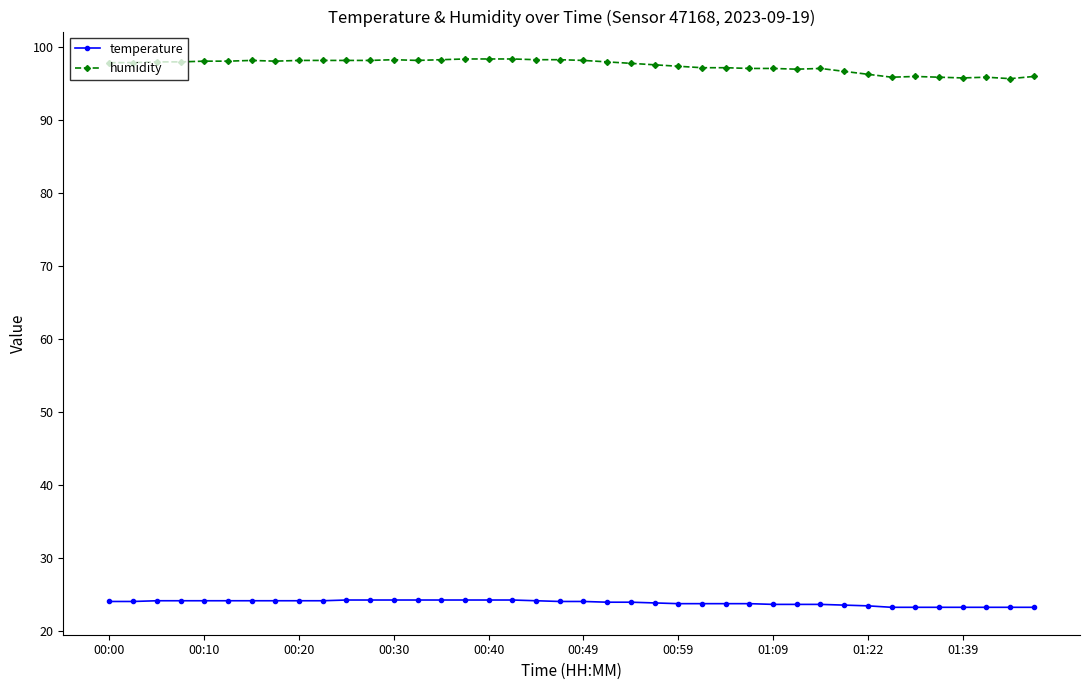

At how many categories does at least one series exceed 77?

40